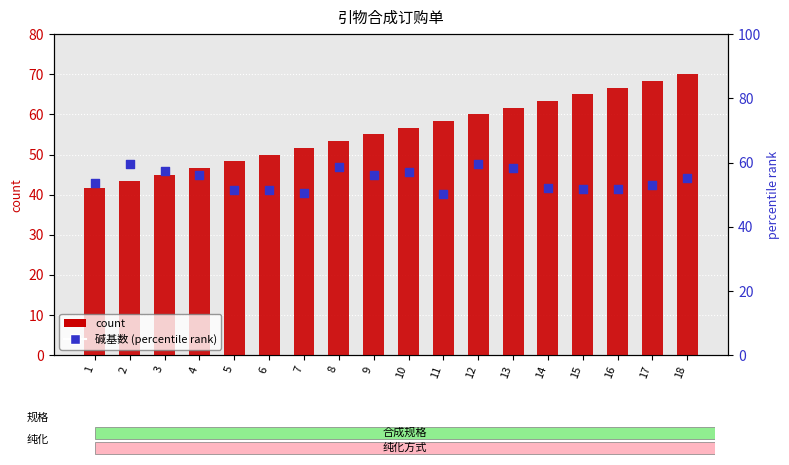

Which series reaches the minimum Y coordinate?

count